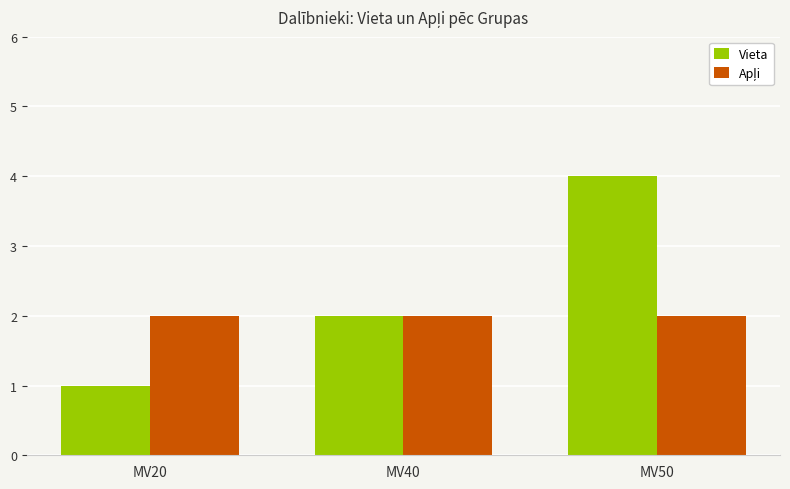

The Vieta series shows 2 at MV50. True or false?

False